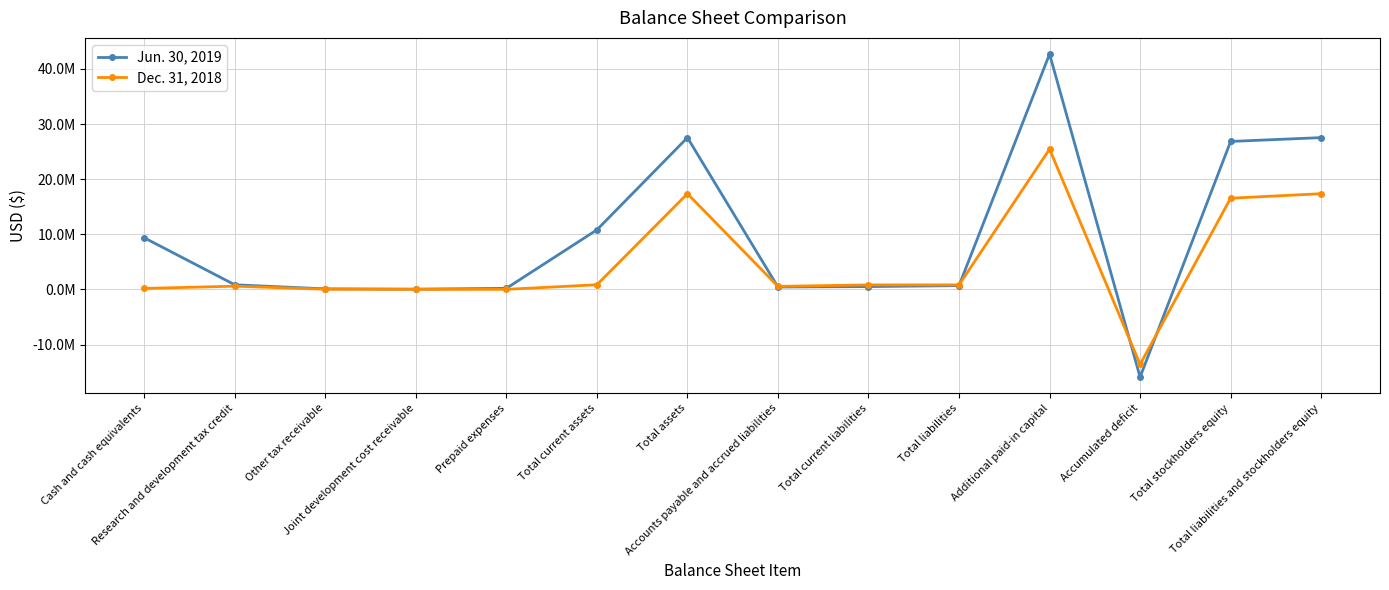

Is the value of Jun. 30, 2019 at Accumulated deficit greater than the value of Dec. 31, 2018 at Total stockholders equity?

No